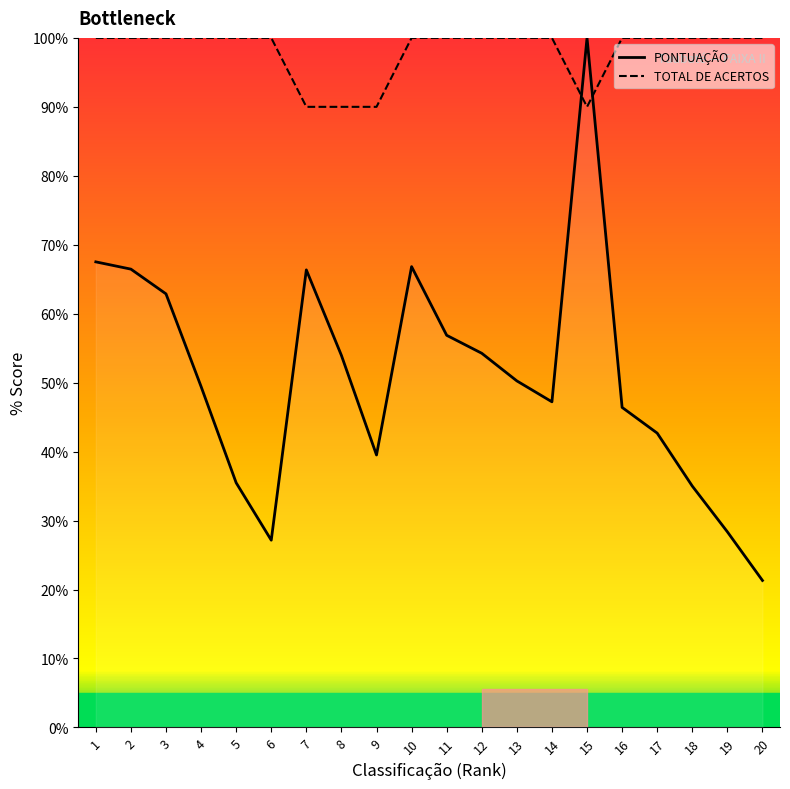

Rank the series at 1 from lowest to highest value.

PONTUAÇÃO, TOTAL DE ACERTOS